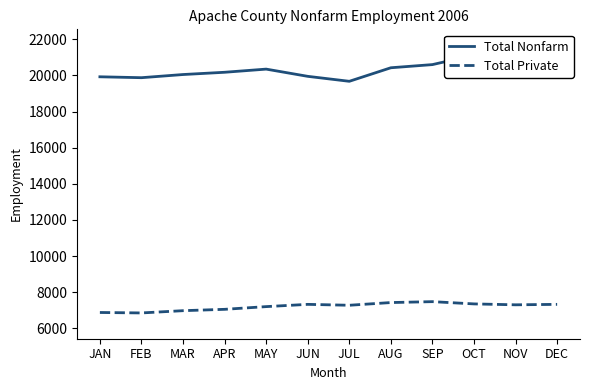

How many series are shown in this chart?

2